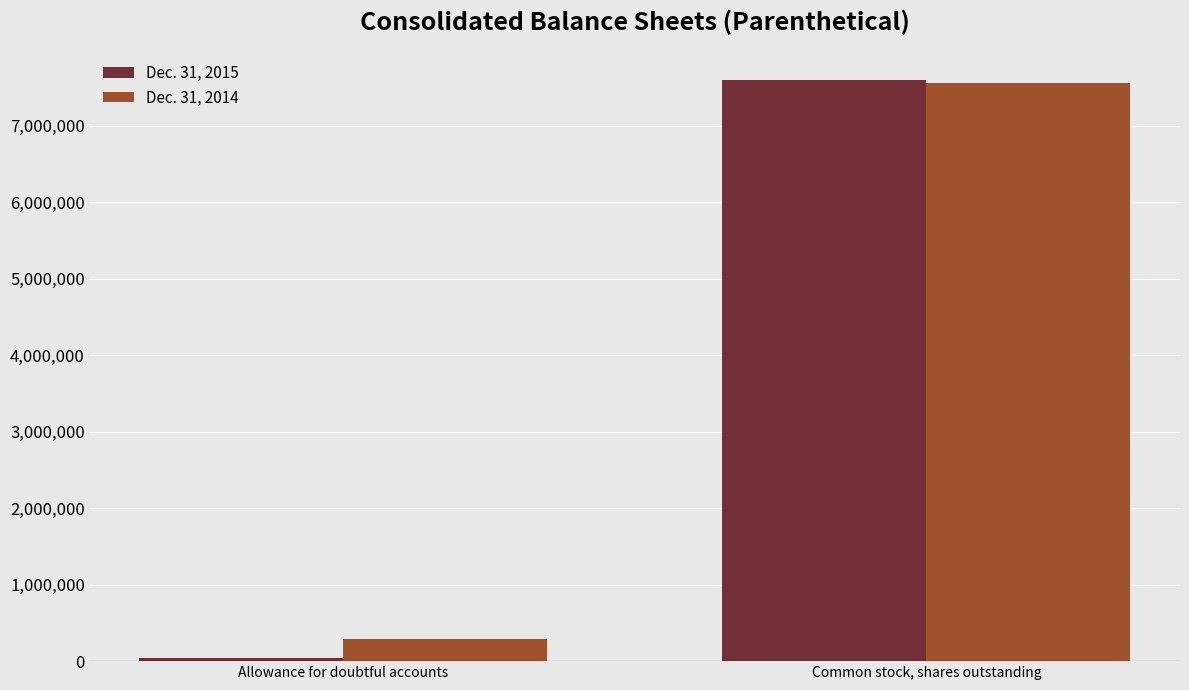

At how many categories does at least one series exceed 5638861?

1